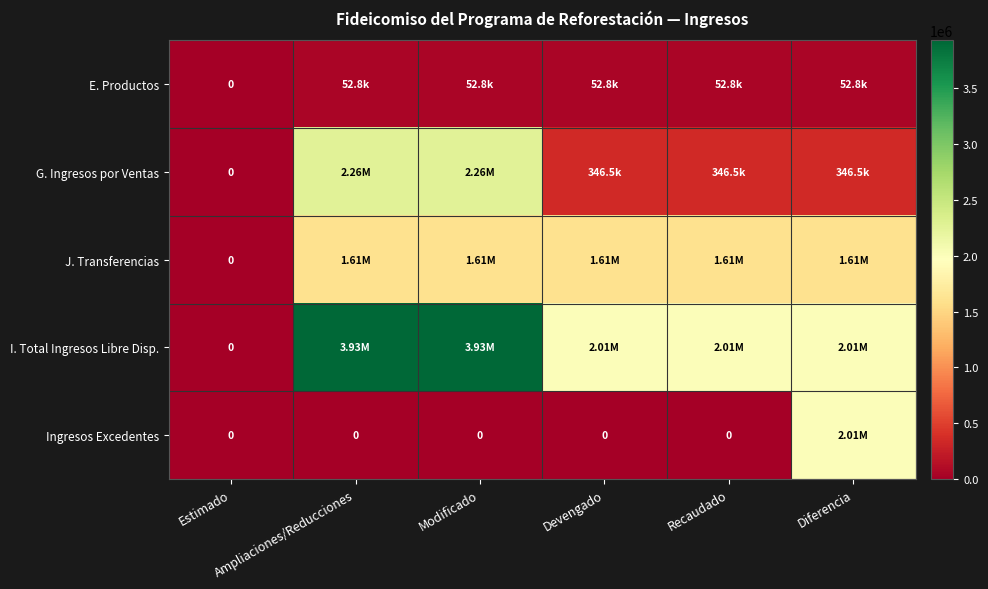

What is the sum of the J. Transferencias values at Estimado and Devengado?

1610000.0